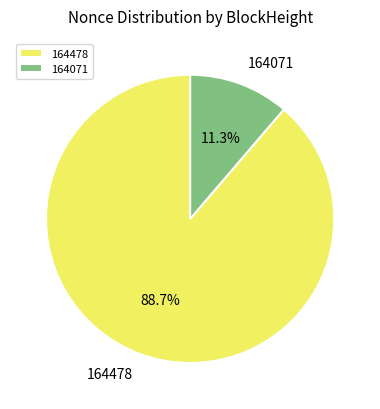

Which slice represents more than half of the pie?

164478